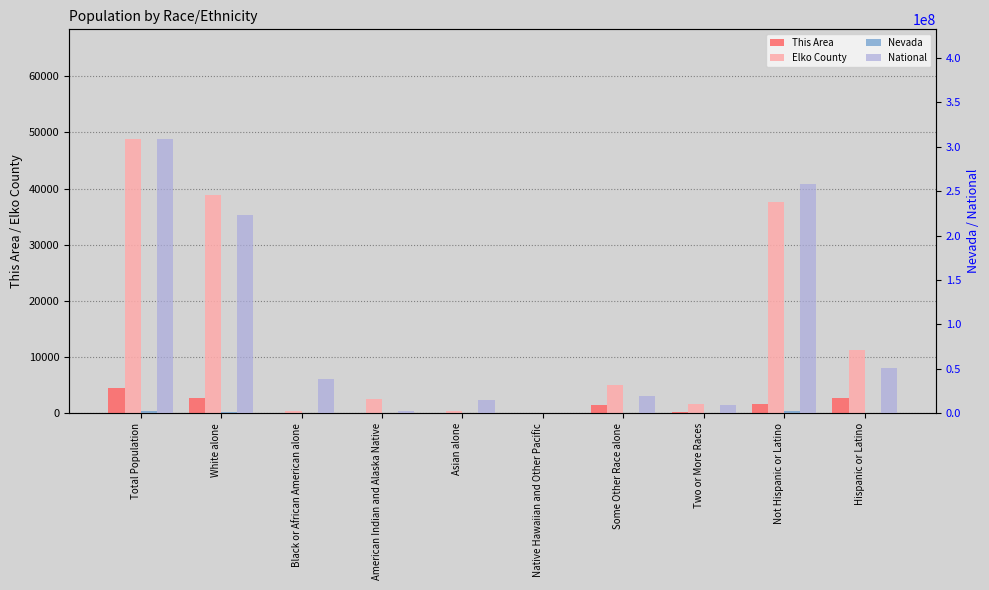

What is the difference between the highest and lowest values at Native Hawaiian and Other Pacific?

539982